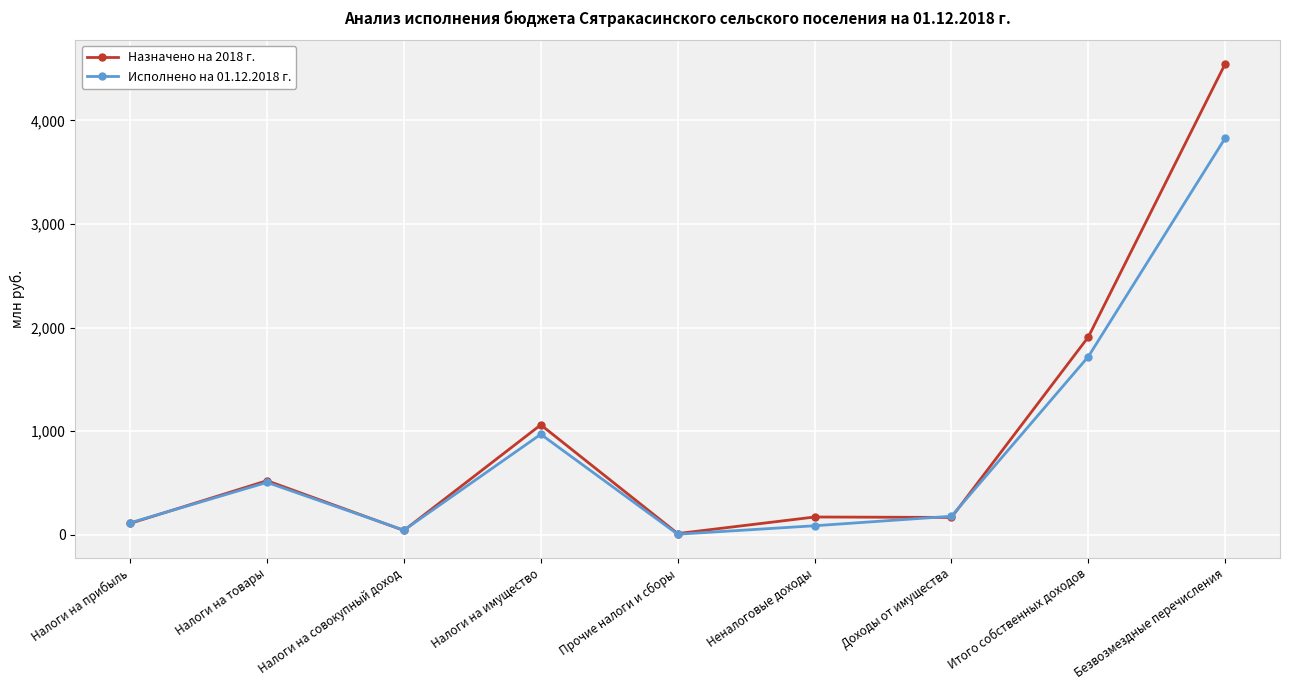

Rank the series by their average value, from highest to lowest.

Назначено на 2018 г., Исполнено на 01.12.2018 г.